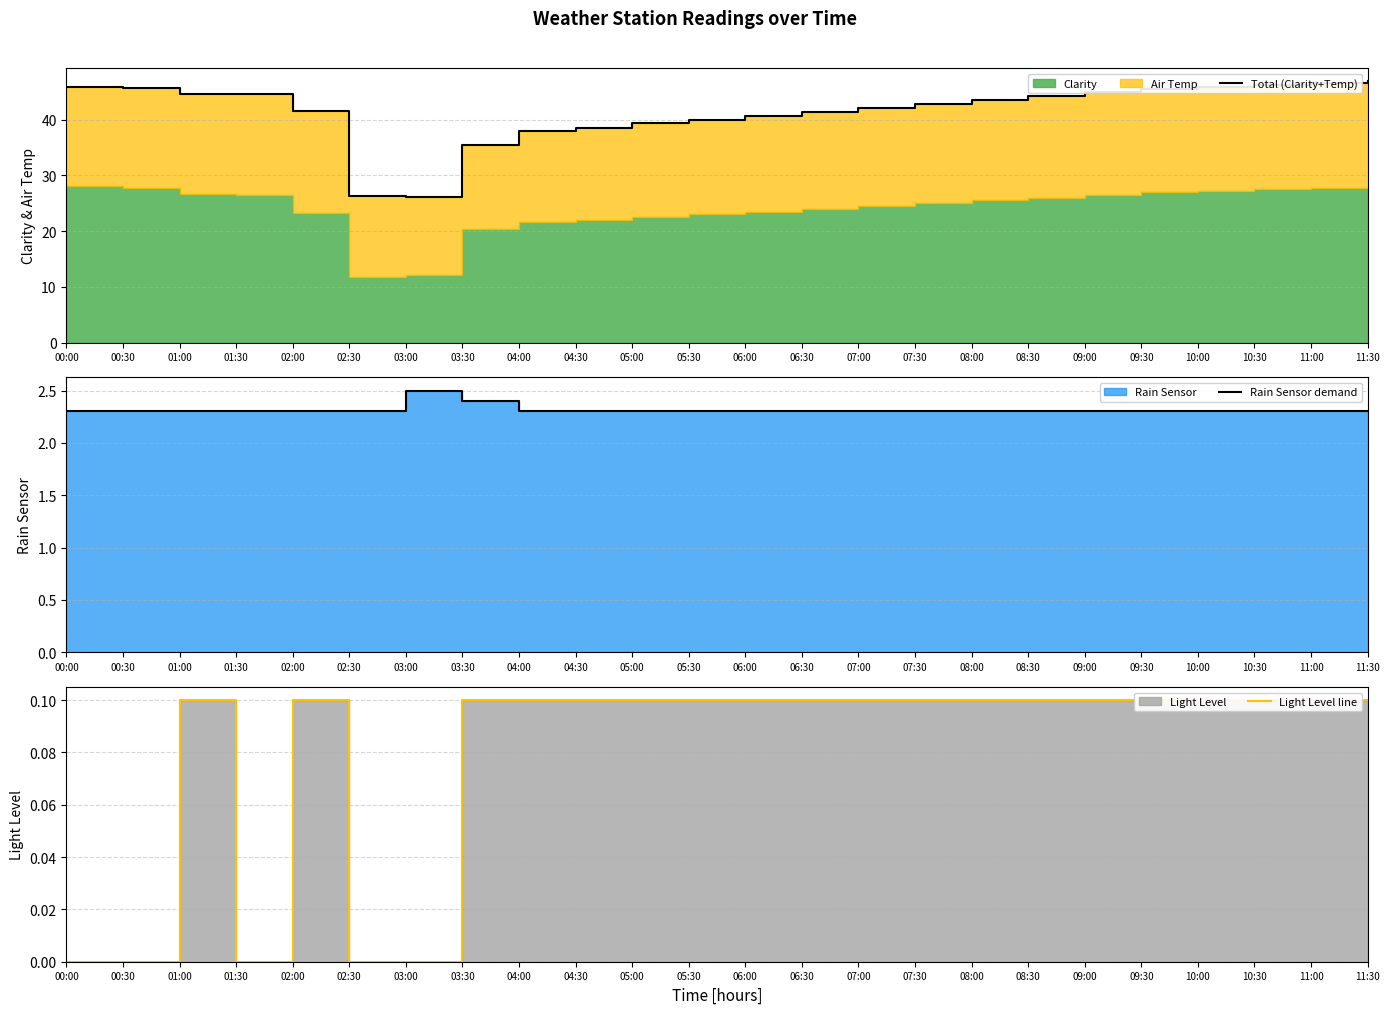

Reading left to right, extract all data points from this chart.

Total (Clarity+Temp): 00:00=45.9	00:30=45.7	01:00=44.6	01:30=44.6	02:00=41.5	02:30=26.3	03:00=26.1	03:30=35.4	04:00=37.9	04:30=38.5	05:00=39.3	05:30=40.0	06:00=40.7	06:30=41.4	07:00=42.1	07:30=42.8	08:00=43.5	08:30=44.2	09:00=44.9	09:30=45.5	10:00=45.8	10:30=46.2	11:00=46.6	11:30=46.9
Rain Sensor demand: 00:00=2.3	00:30=2.3	01:00=2.3	01:30=2.3	02:00=2.3	02:30=2.3	03:00=2.5	03:30=2.4	04:00=2.3	04:30=2.3	05:00=2.3	05:30=2.3	06:00=2.3	06:30=2.3	07:00=2.3	07:30=2.3	08:00=2.3	08:30=2.3	09:00=2.3	09:30=2.3	10:00=2.3	10:30=2.3	11:00=2.3	11:30=2.3
Light Level line: 00:00=0.0	00:30=0.0	01:00=0.1	01:30=0.0	02:00=0.1	02:30=0.0	03:00=0.0	03:30=0.1	04:00=0.1	04:30=0.1	05:00=0.1	05:30=0.1	06:00=0.1	06:30=0.1	07:00=0.1	07:30=0.1	08:00=0.1	08:30=0.1	09:00=0.1	09:30=0.1	10:00=0.1	10:30=0.1	11:00=0.1	11:30=0.1